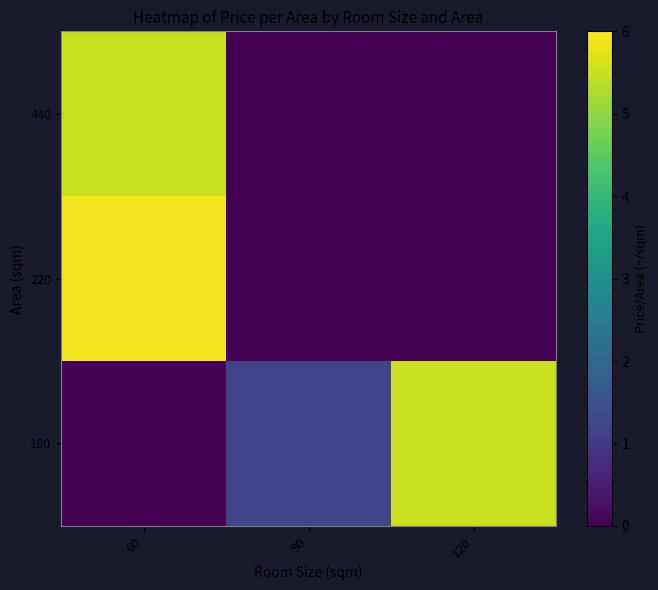

Which series has the widest spread of values?

220